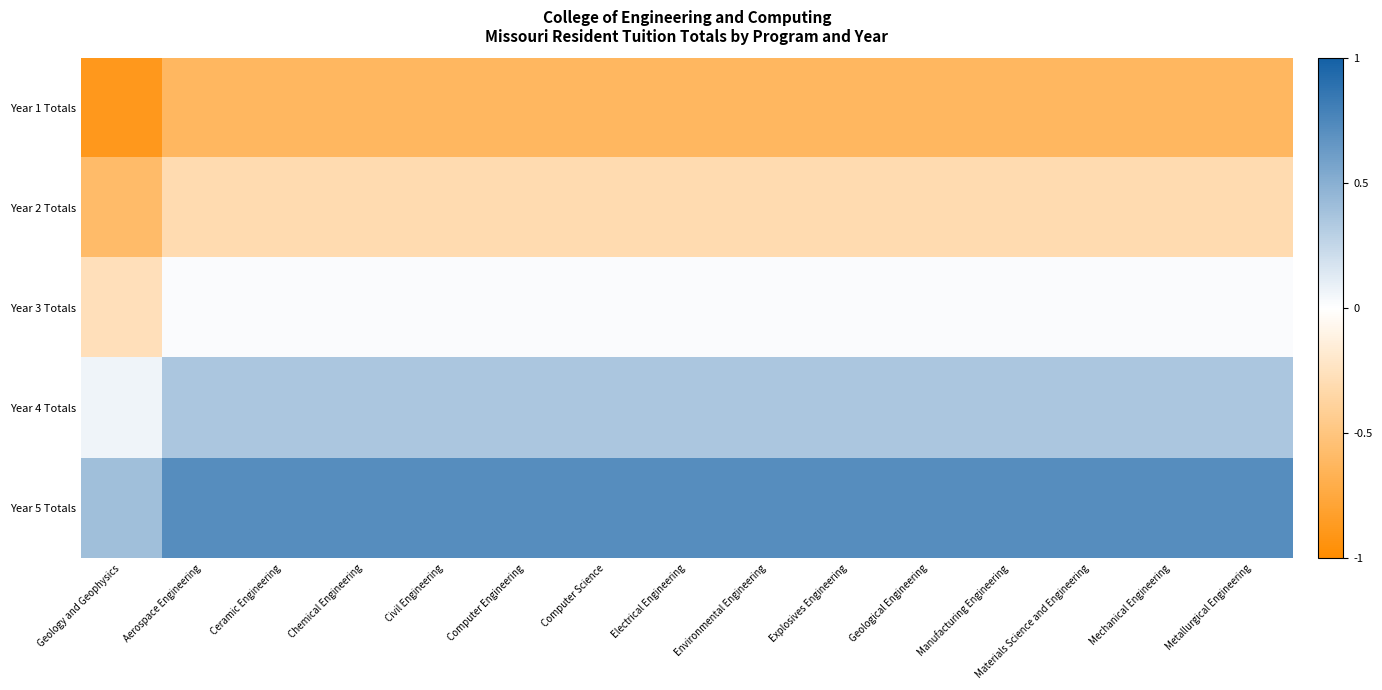

At Geology and Geophysics, list the series in order from largest to smallest.

Year 5 Totals, Year 4 Totals, Year 3 Totals, Year 2 Totals, Year 1 Totals